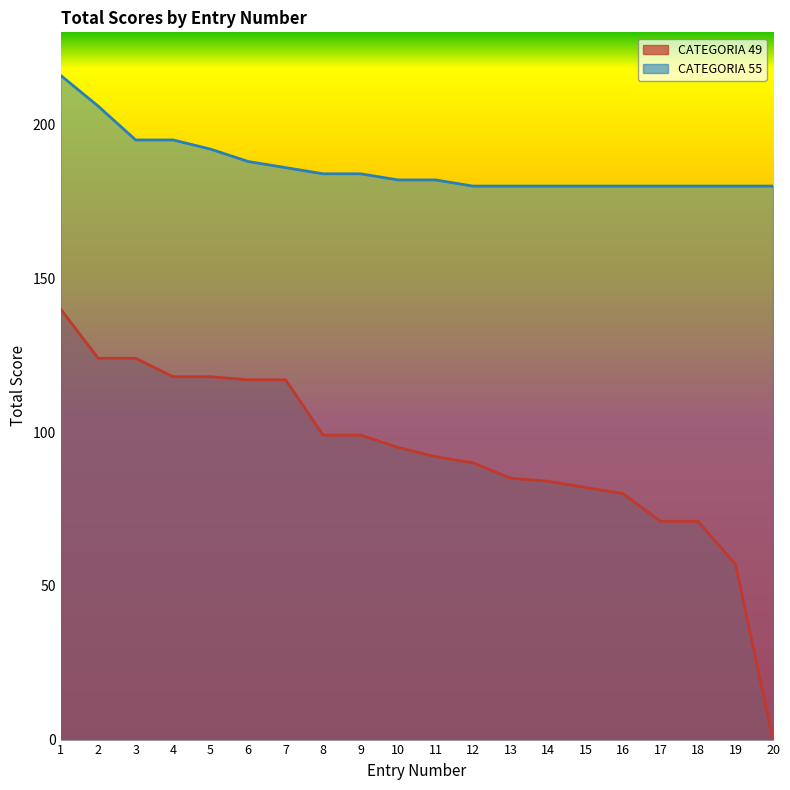

What is the sum of all CATEGORIA 49 values?

1863